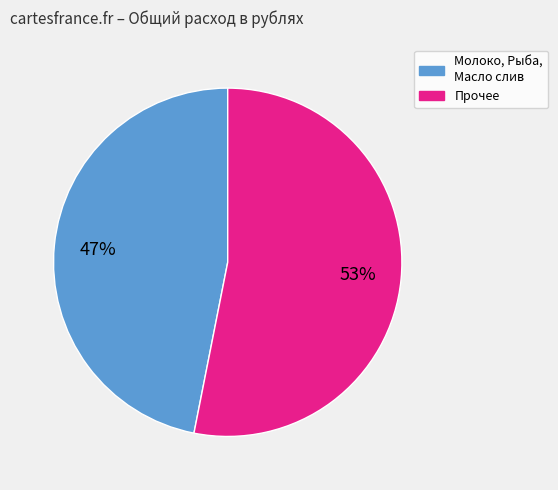

To the nearest percent, what is the difference between the largest and smallest slice percentages?

6%